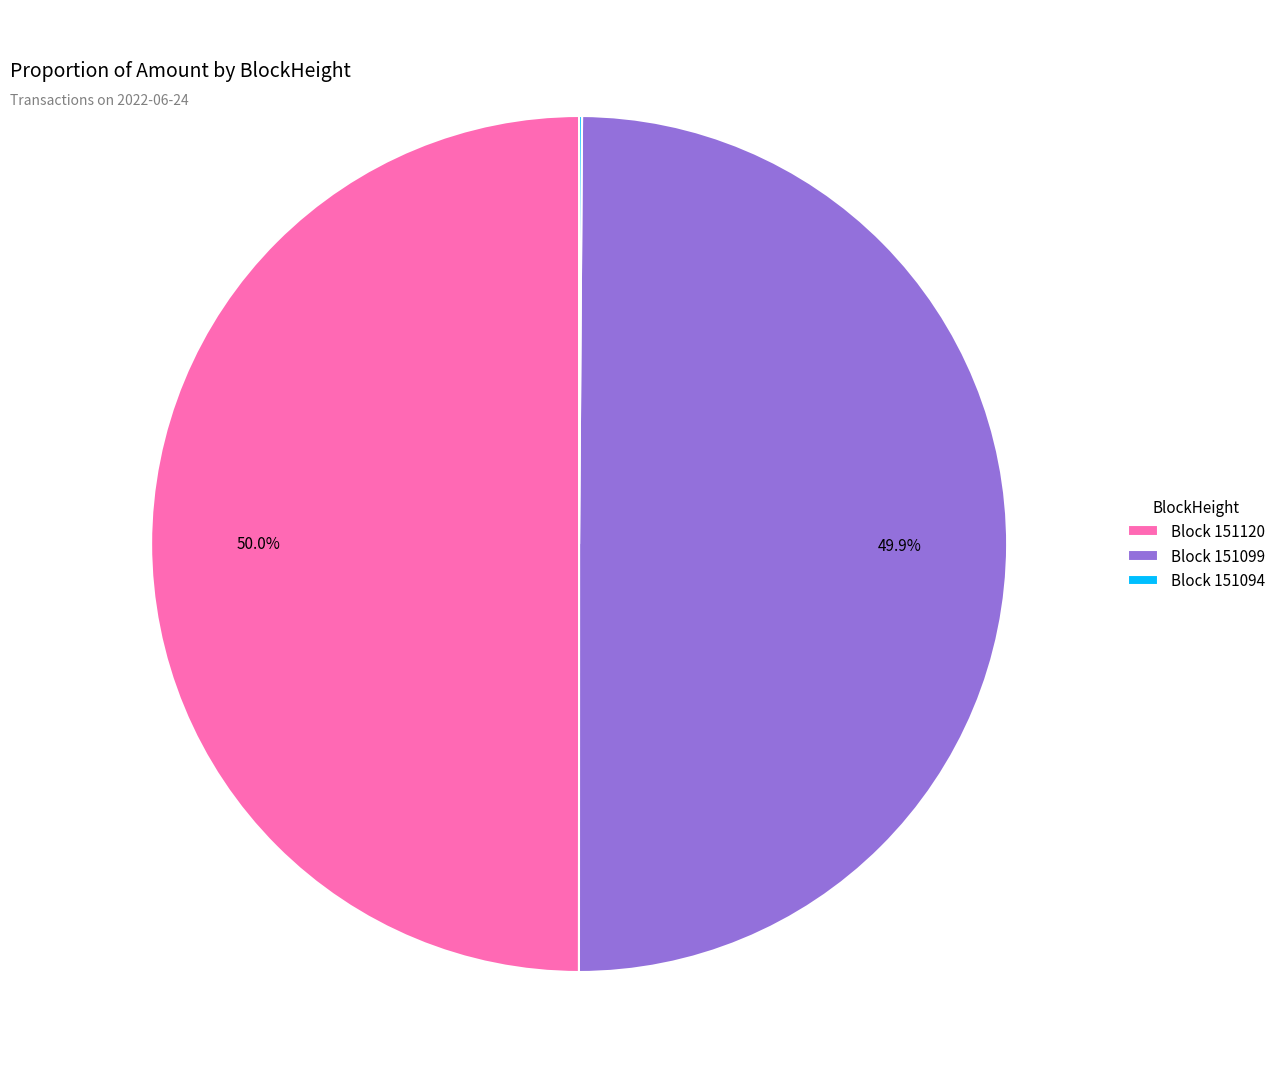

Combined, what portion of the pie is Block 151099 and Block 151120?

99.9%